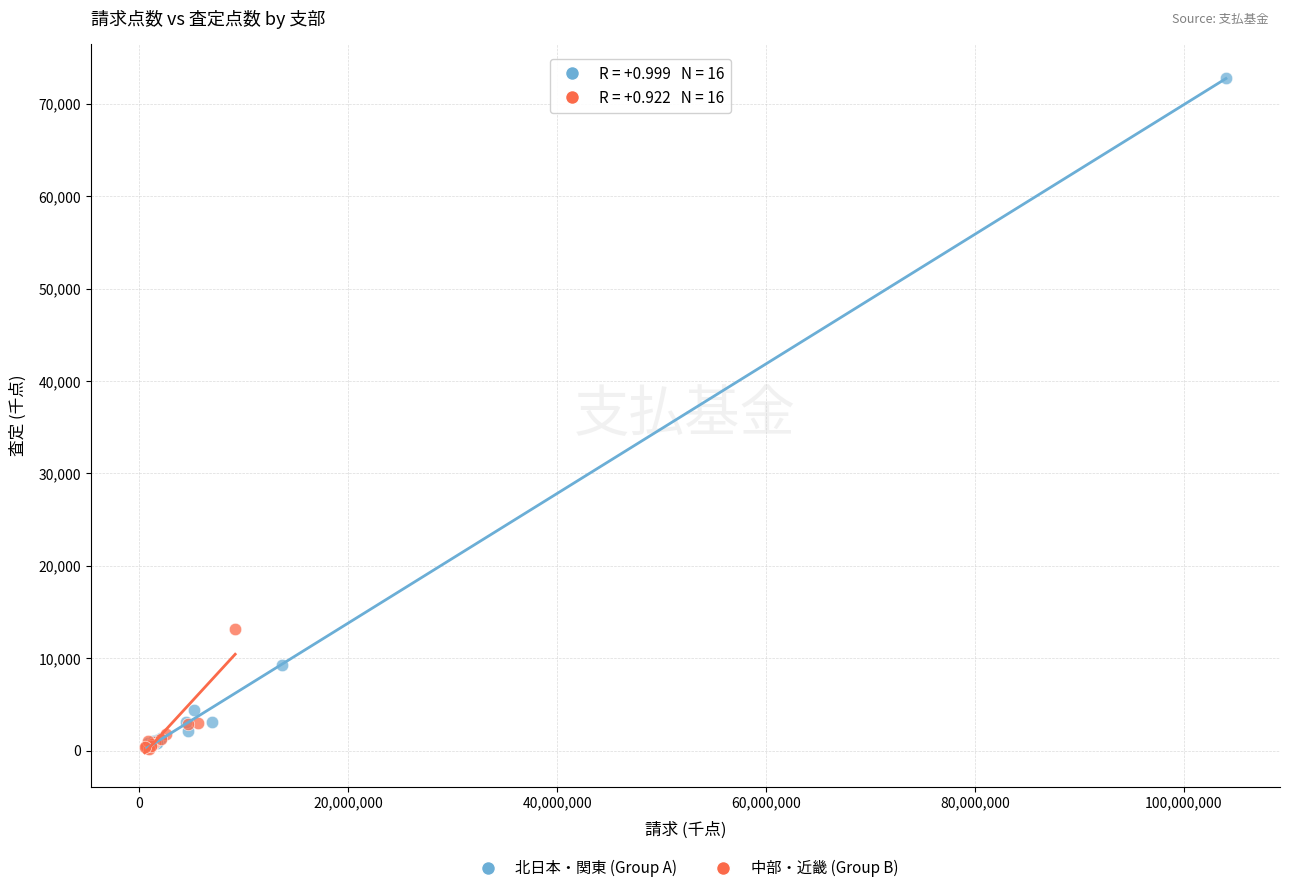

Which series contains the highest Y value?

北日本・関東 (Group A)